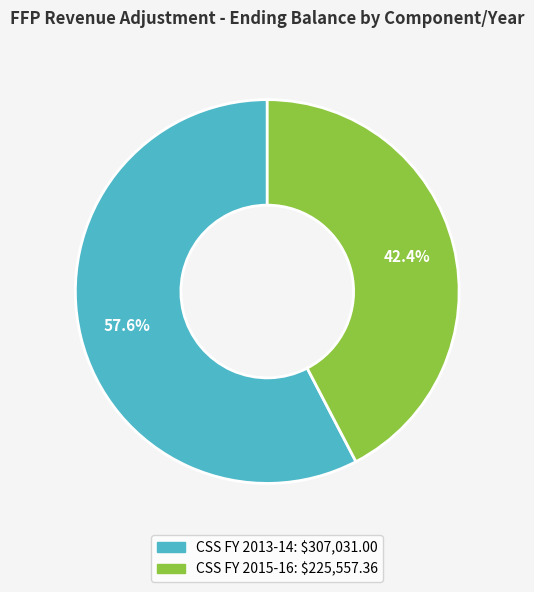

Count the number of slices in the pie.

2